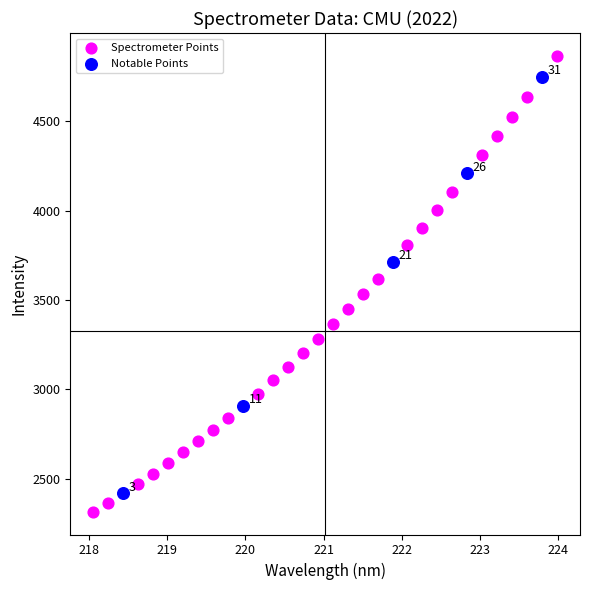

Which series has the largest Y range (max minus min)?

Spectrometer Points